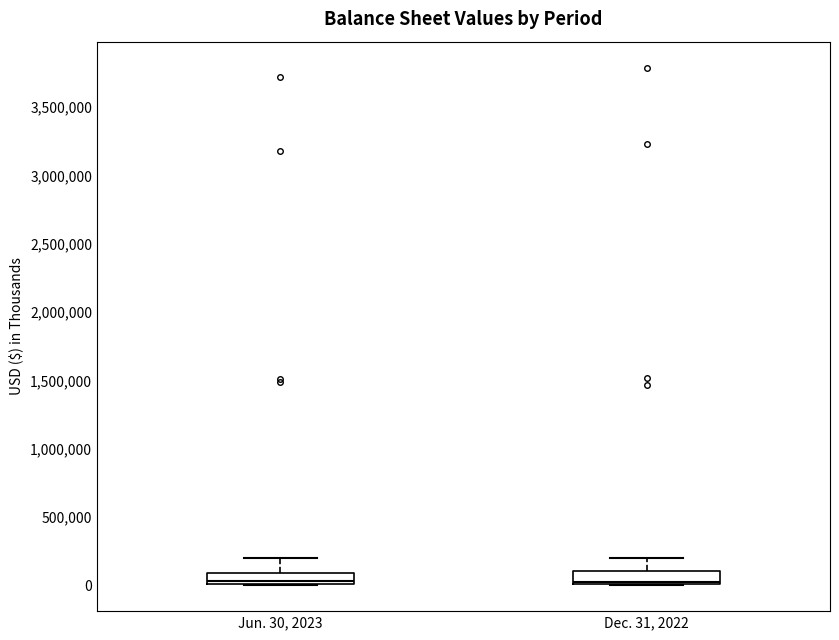

Where does the upper whisker of the box for Jun. 30, 2023 end on the y-axis? The values are not printed on the chart, so give them approximately, as read against the axis.

200000